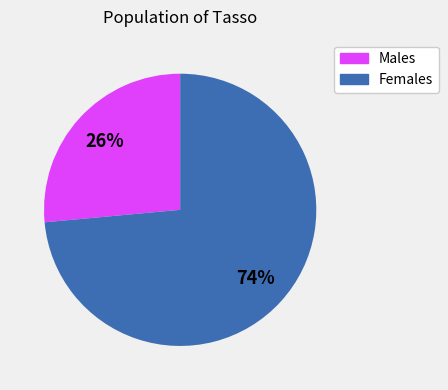

Is there any slice that represents more than half of the pie?

Yes